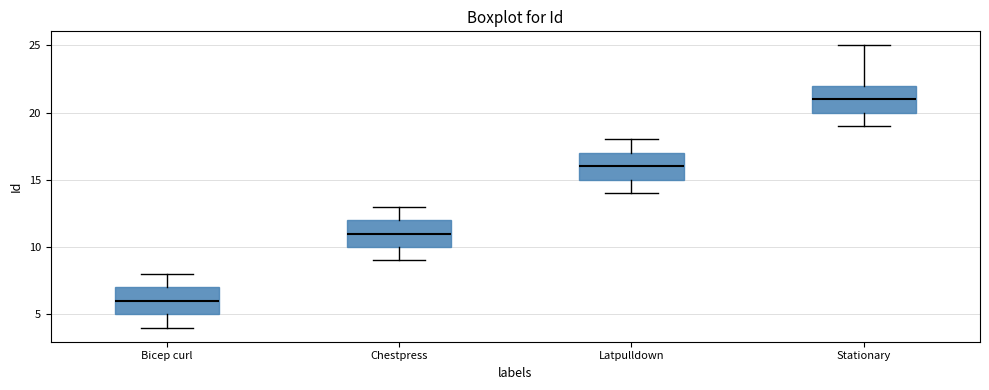

Reading left to right, read every box against the y-axis: the position of its median line, the range the box covers, and the ends of its whiskers. The values are not printed on the chart, so give them approximately, as read against the axis.

Bicep curl: median 6, box 5 to 7, whiskers 4 to 8
Chestpress: median 11, box 10 to 12, whiskers 9 to 13
Latpulldown: median 16, box 15 to 17, whiskers 14 to 18
Stationary: median 21, box 20 to 22, whiskers 19 to 25